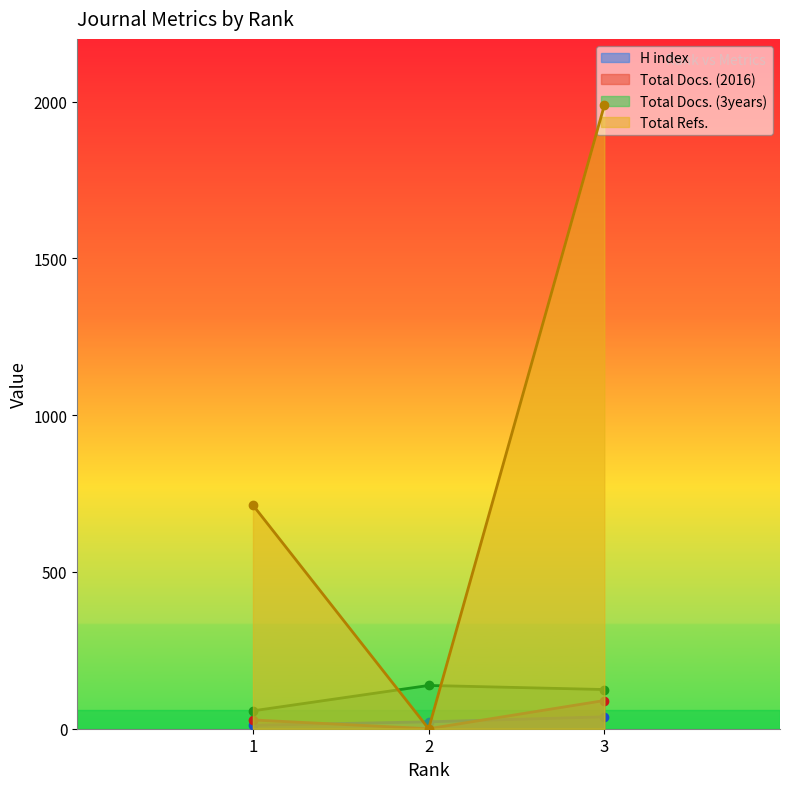

What is the value of the Total Docs. (3years) point at the 2nd from the left?

138